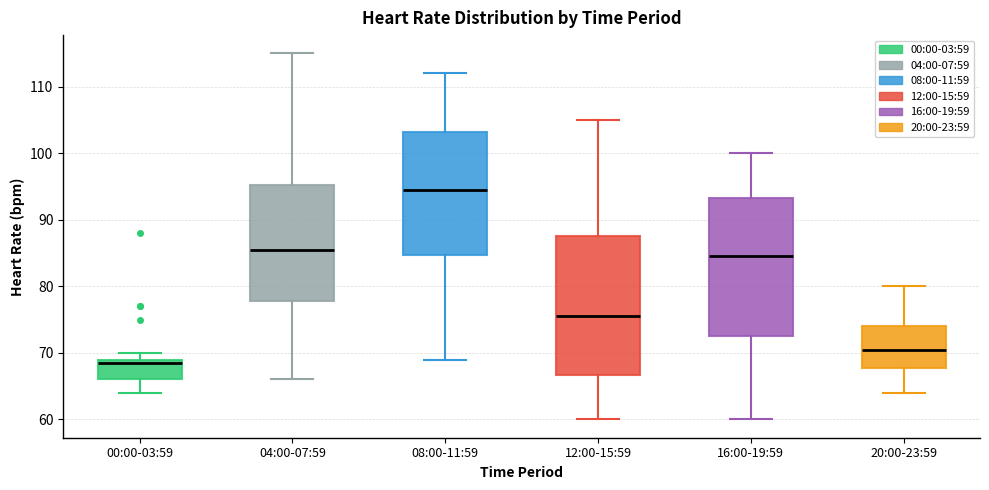

Where does the lower whisker of the box for 08:00-11:59 end on the y-axis? The values are not printed on the chart, so give them approximately, as read against the axis.

69